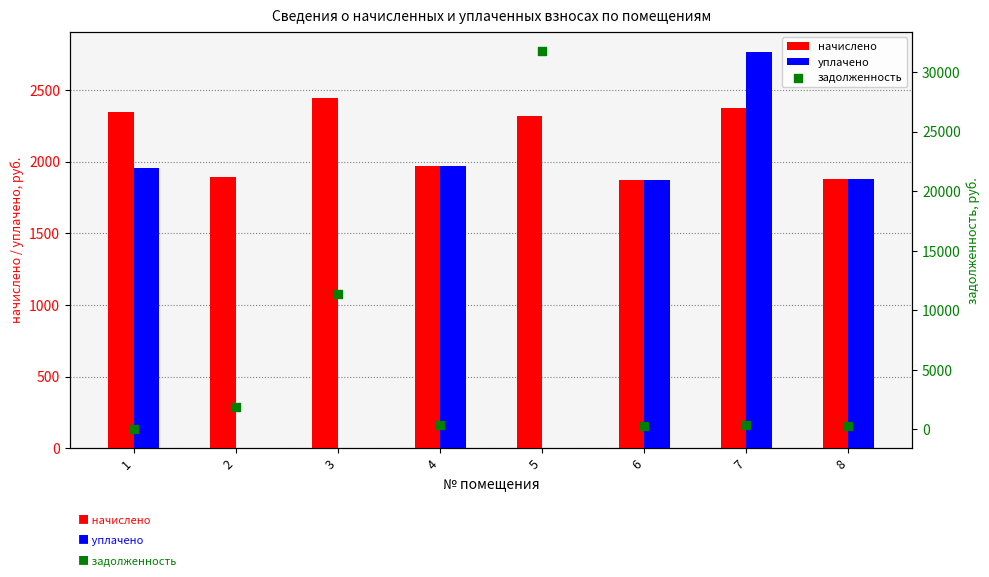

Which series has the largest Y range (max minus min)?

задолженность